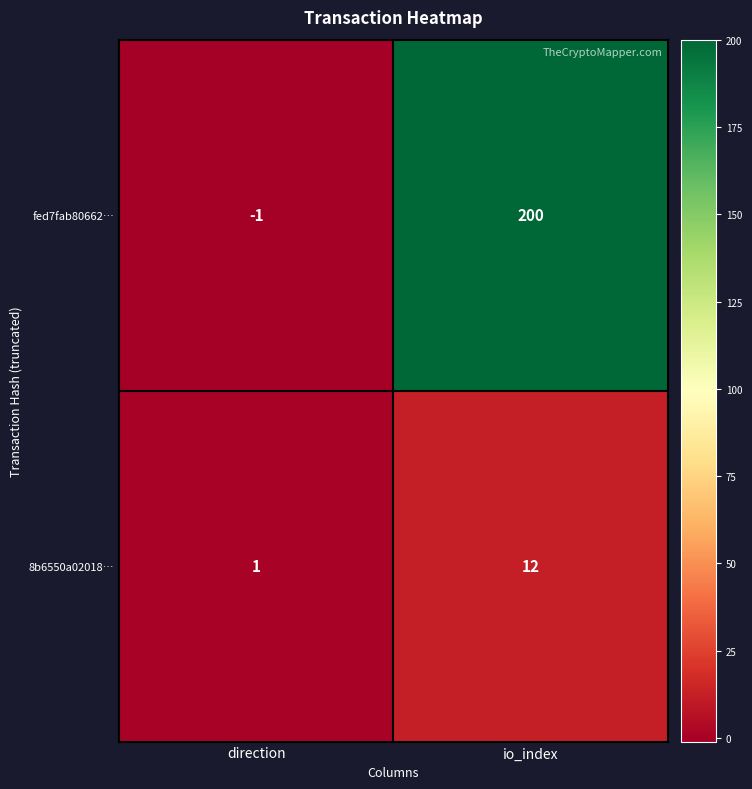

At which category is the sum across all series the highest?

io_index